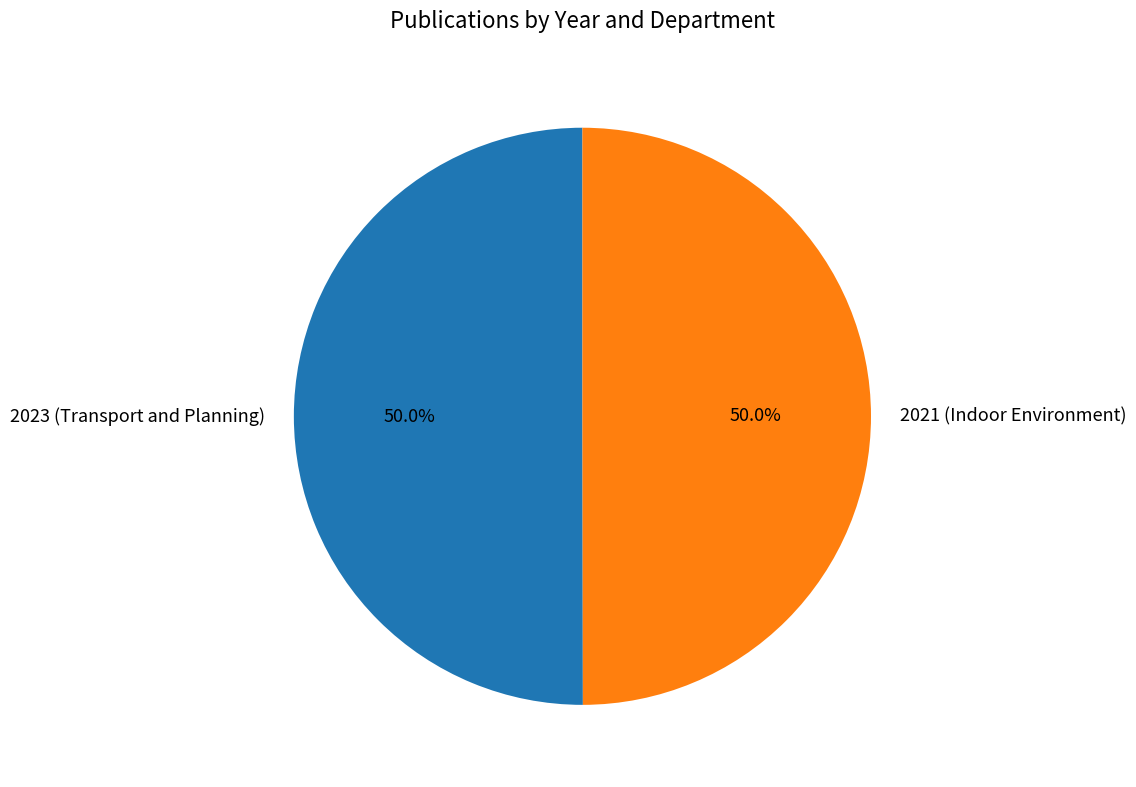

What is the ratio of the value at 2021 (Indoor Environment) to the value at 2023 (Transport and Planning)?

1.0